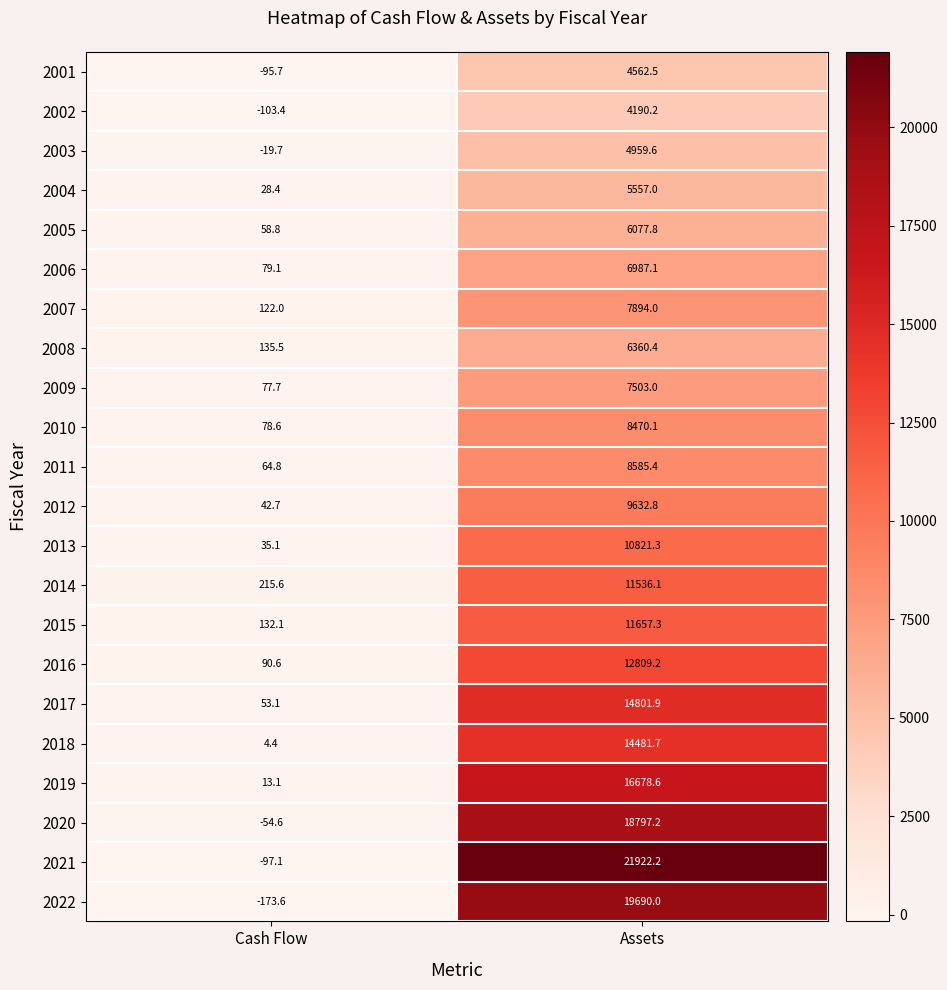

What is the total value across all series at Assets?

233975.4